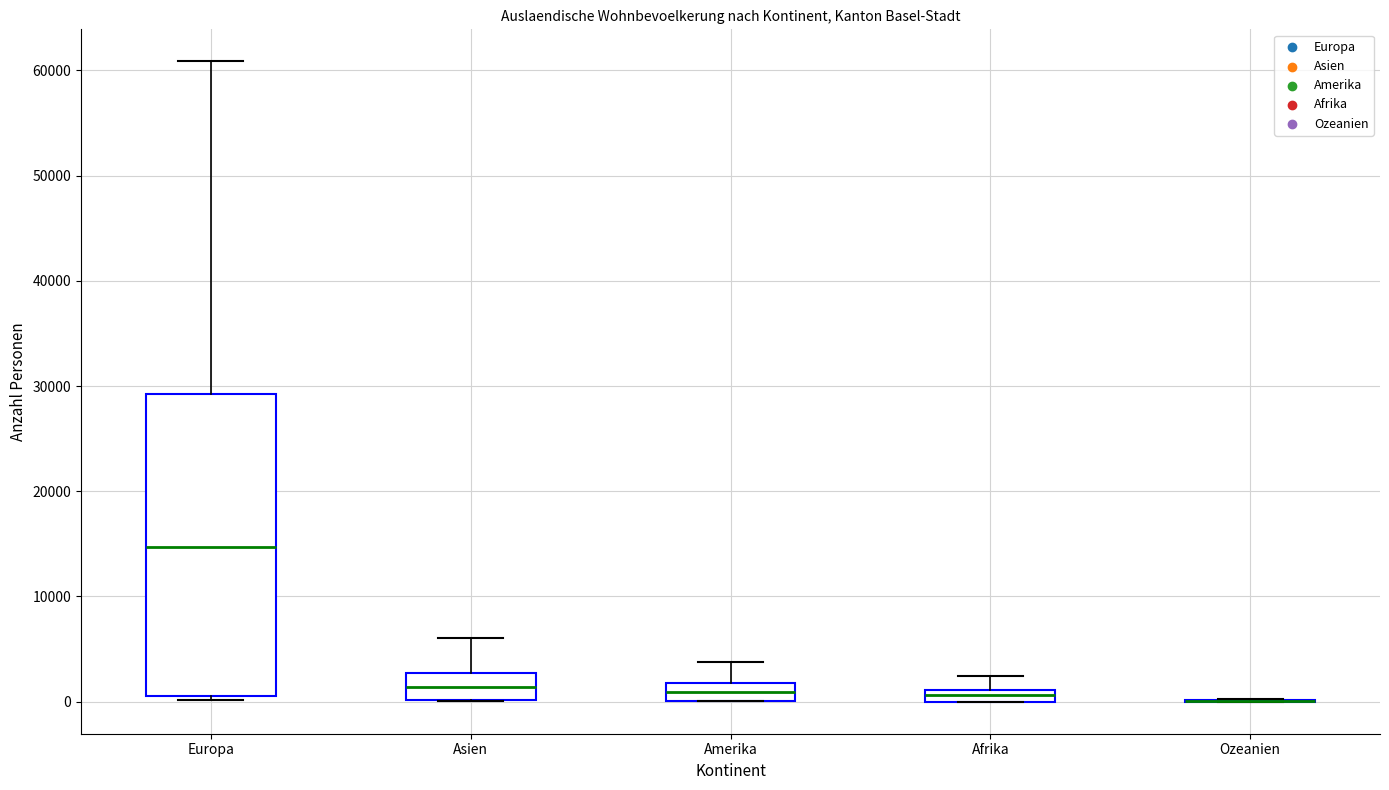

Which box is the tallest, from its lower edge to its upper edge?

Europa